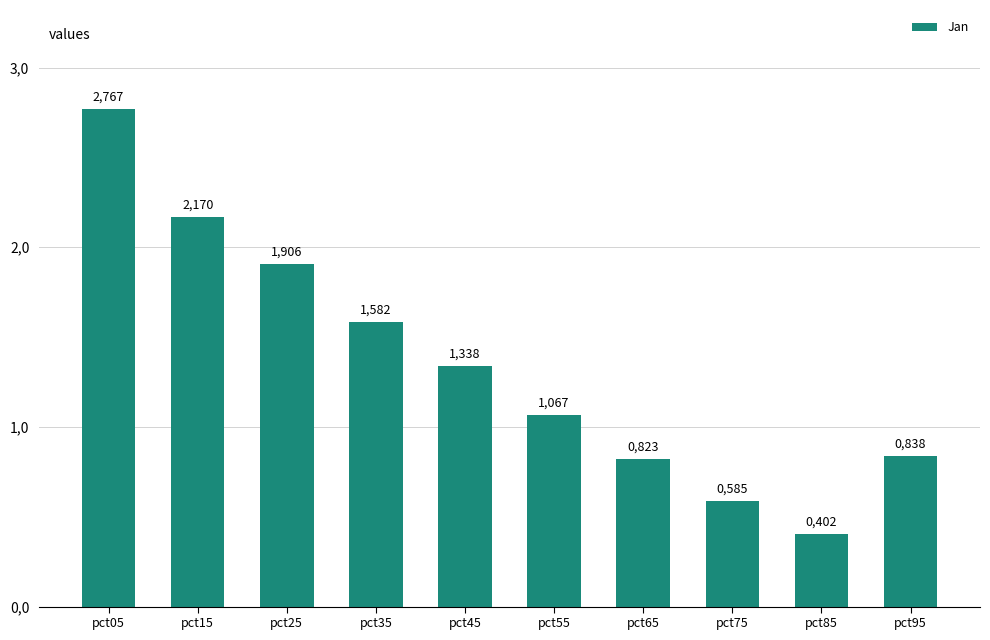

Rank the categories by value from lowest to highest.

pct85, pct75, pct65, pct95, pct55, pct45, pct35, pct25, pct15, pct05